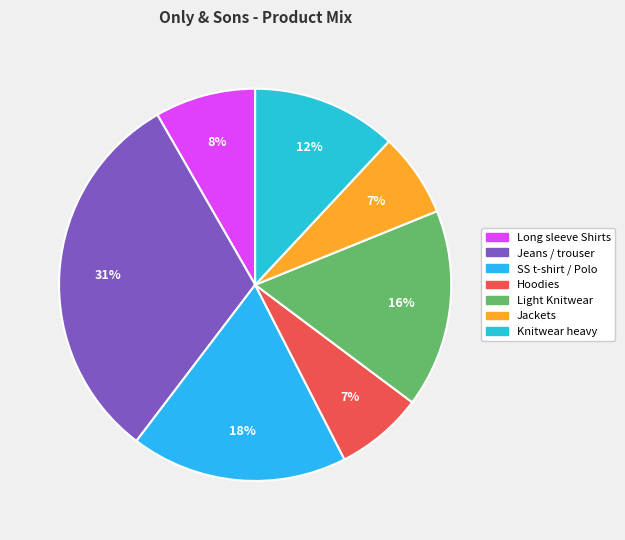

Is it true that Knitwear heavy is 12% of the pie?

True